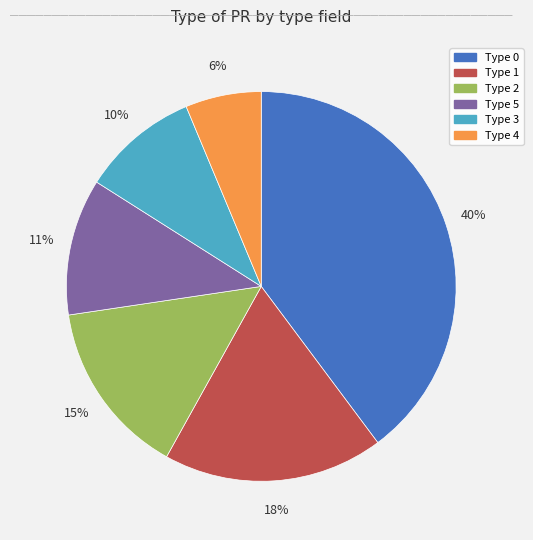

To the nearest percent, what is the difference between the largest and smallest slice percentages?

34%